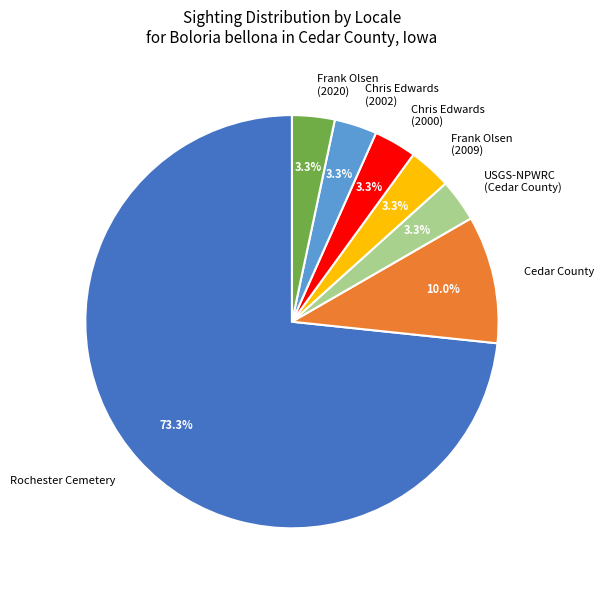

Is there any slice that represents more than half of the pie?

Yes